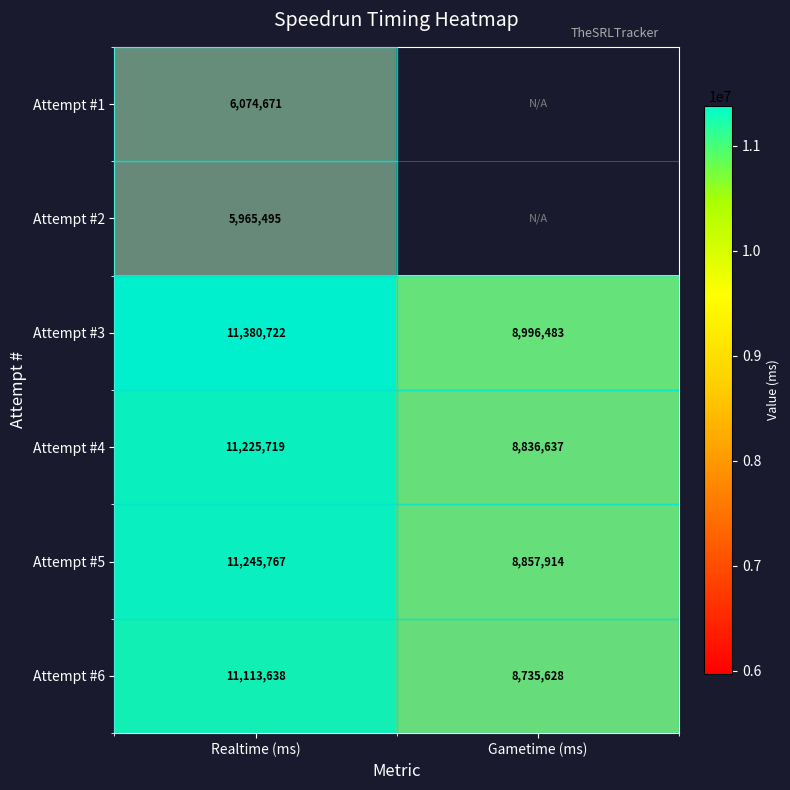

What is the average value of the Attempt #4 series?

10031178